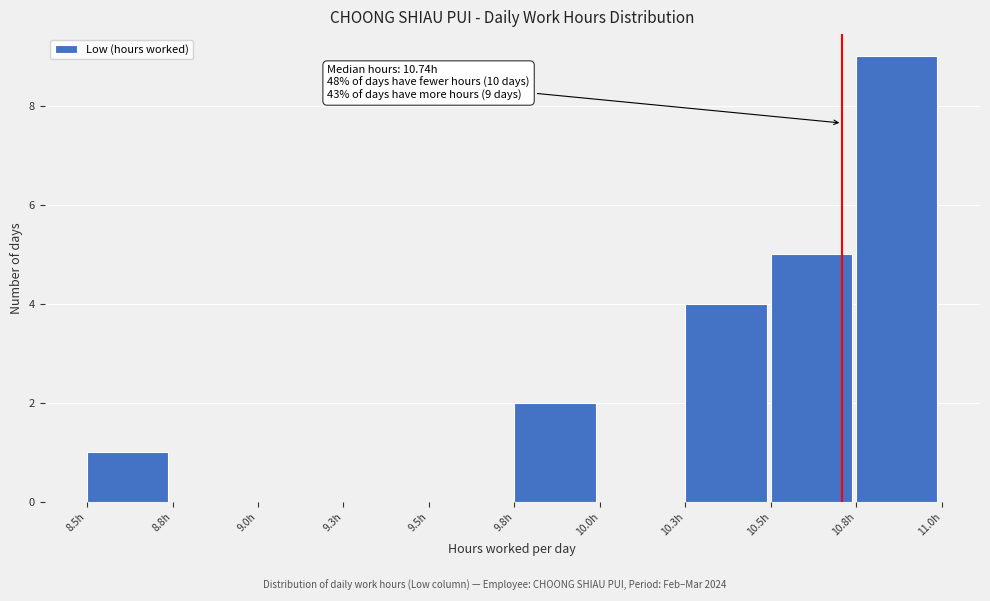

Reading left to right, extract all data points from this chart.

8.5h=1	8.8h=0	9.0h=0	9.3h=0	9.5h=0	9.8h=2	10.0h=0	10.3h=4	10.5h=5	10.8h=9